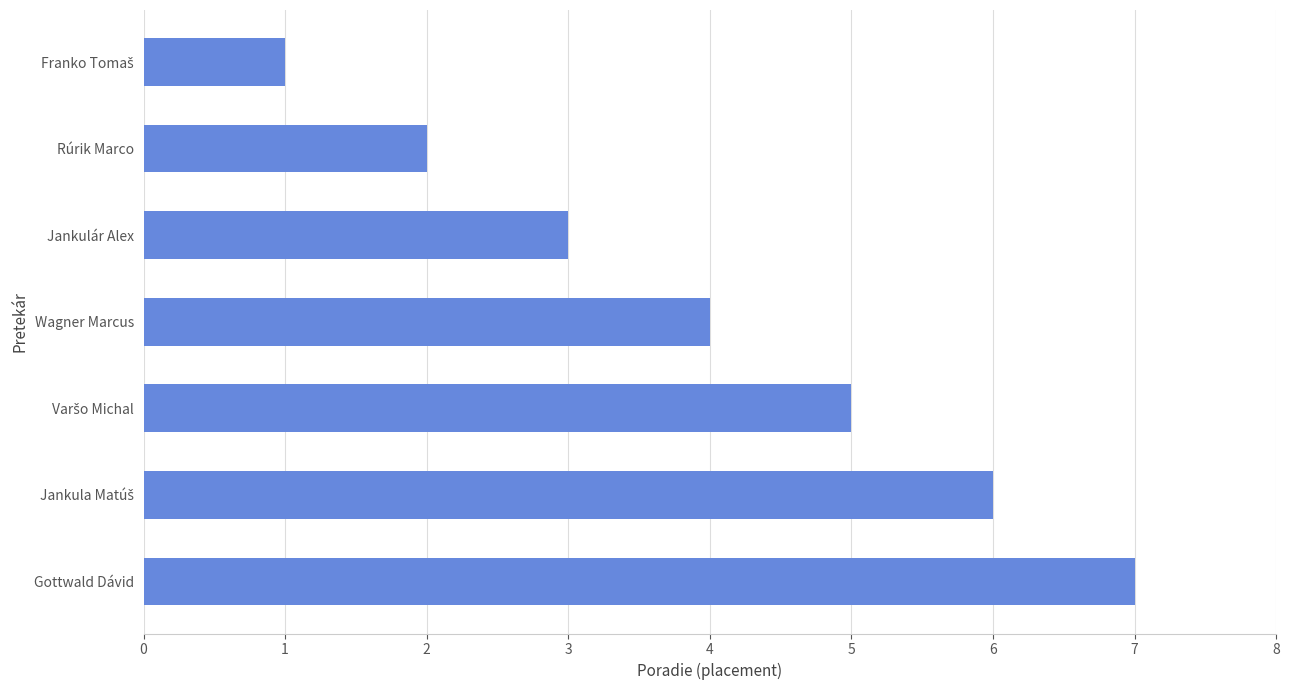

How many distinct data groups are displayed?

1